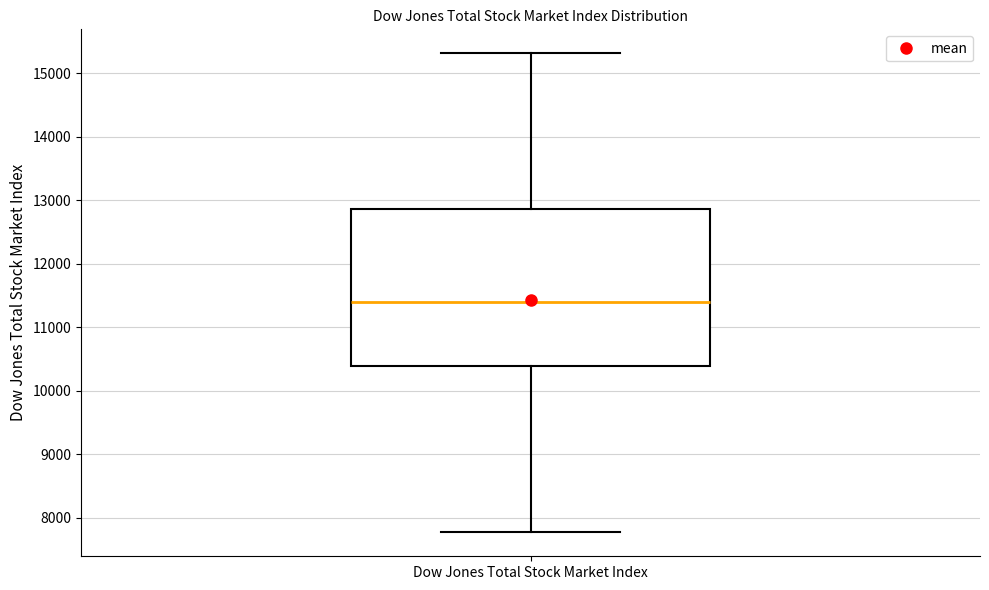

Where does the lower whisker of the box for Dow Jones Total Stock Market Index end on the y-axis? The values are not printed on the chart, so give them approximately, as read against the axis.

7800